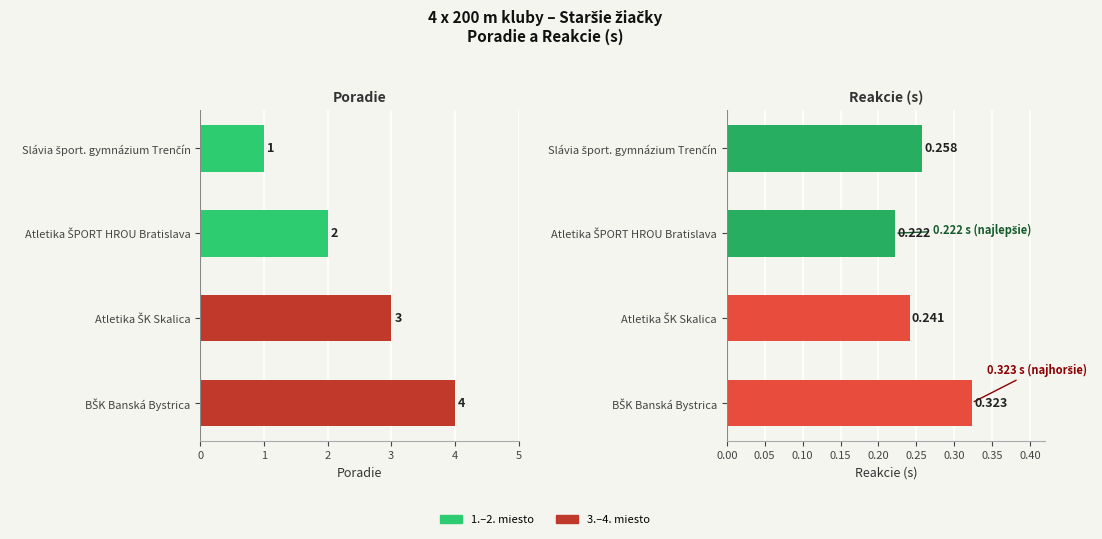

List the series in order of their peak value, lowest first.

Reakcie, Poradie